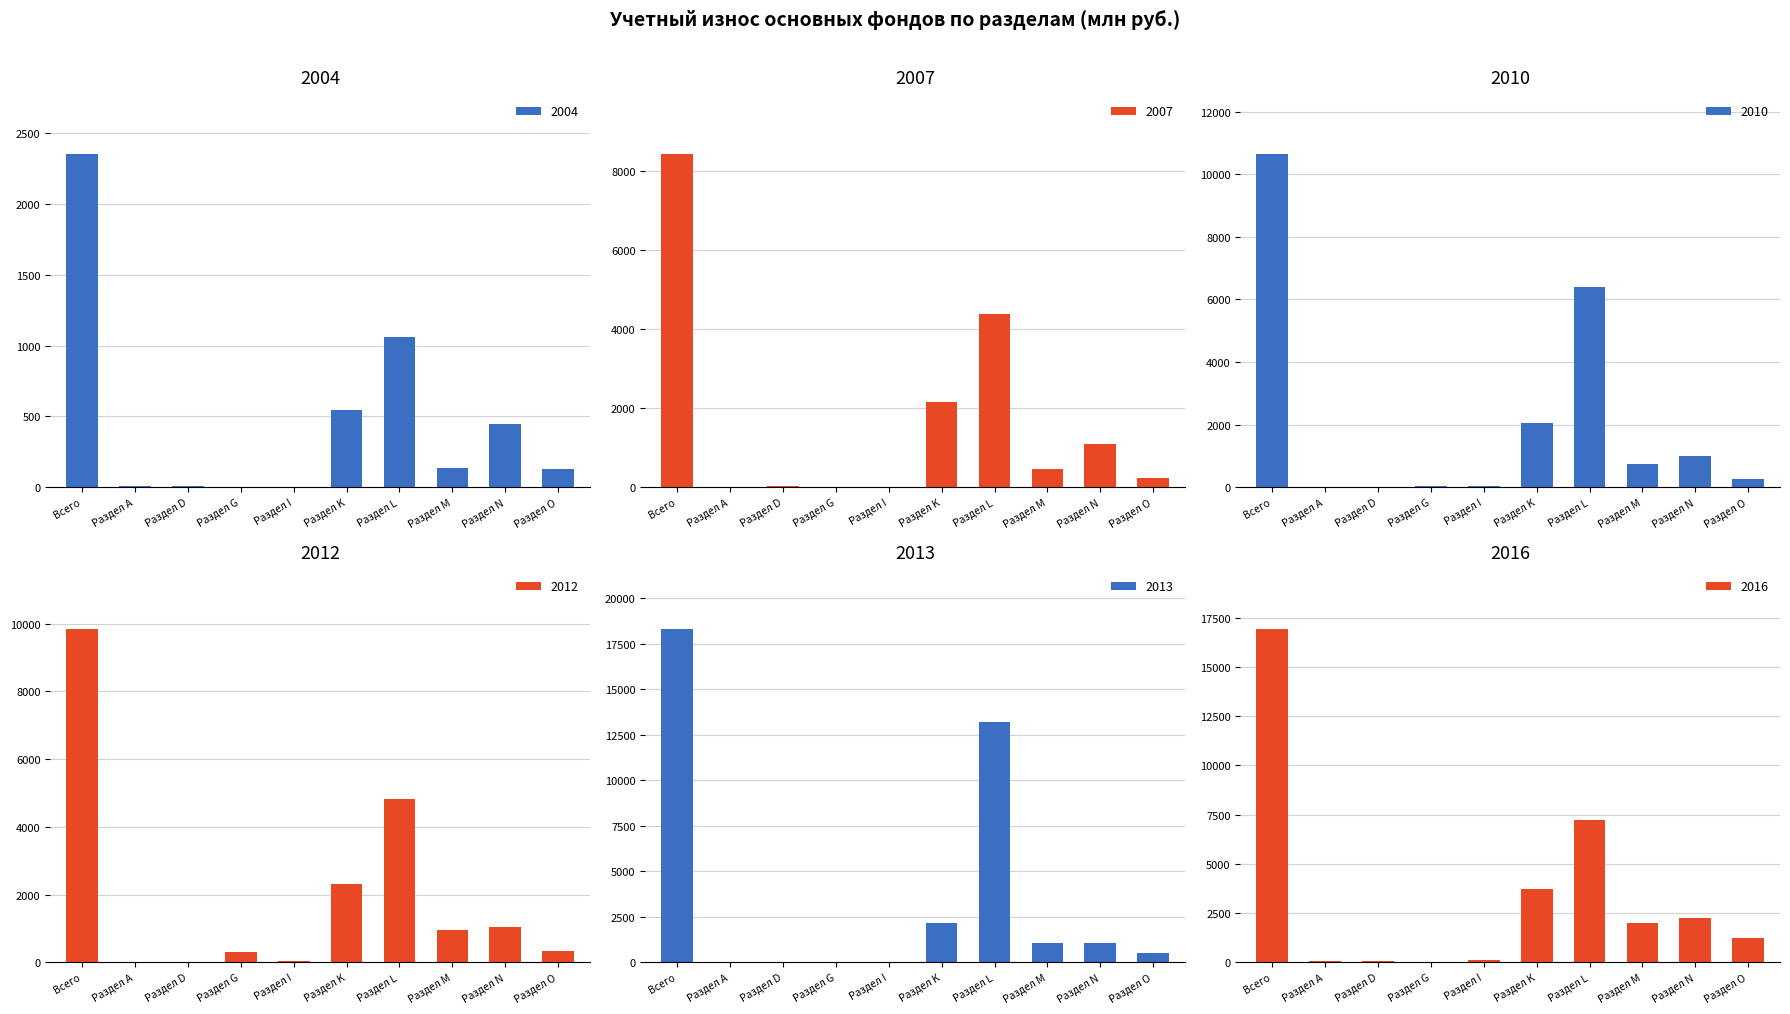

What is the difference between the maximum and minimum values in the 2012 series?

9835